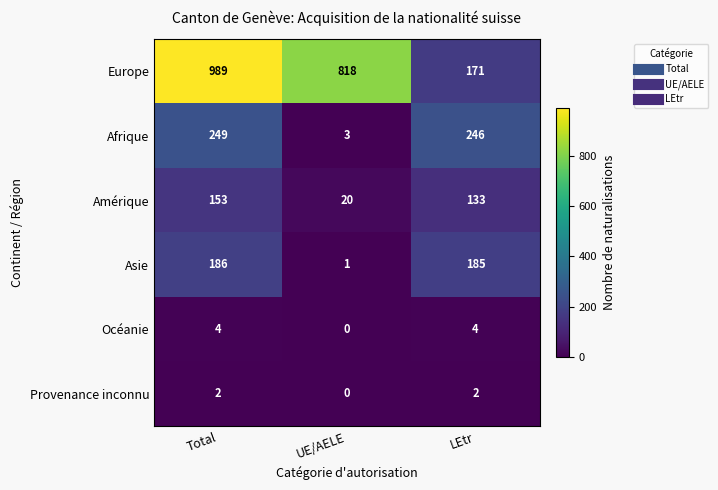

Reading right to left, what are all the values shown in this chart?

Europe: LEtr=171	UE/AELE=818	Total=989
Afrique: LEtr=246	UE/AELE=3	Total=249
Amérique: LEtr=133	UE/AELE=20	Total=153
Asie: LEtr=185	UE/AELE=1	Total=186
Océanie: LEtr=4	UE/AELE=0	Total=4
Provenance inconnu: LEtr=2	UE/AELE=0	Total=2